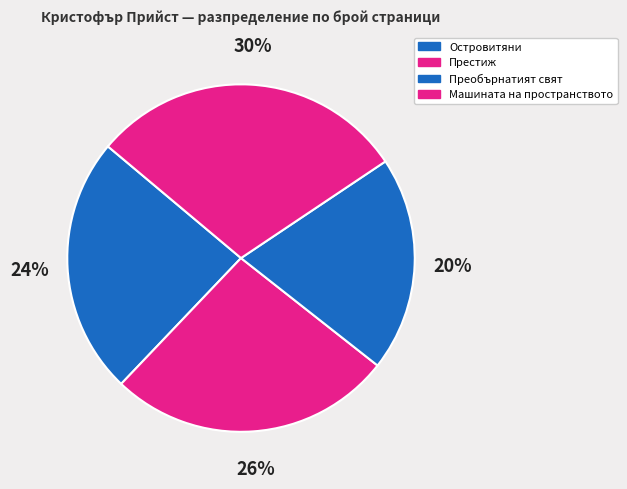

How many segments does this pie chart have?

4